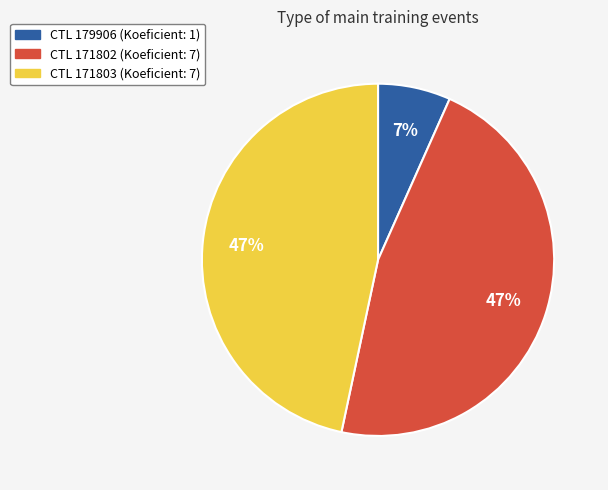

Count the number of slices in the pie.

3